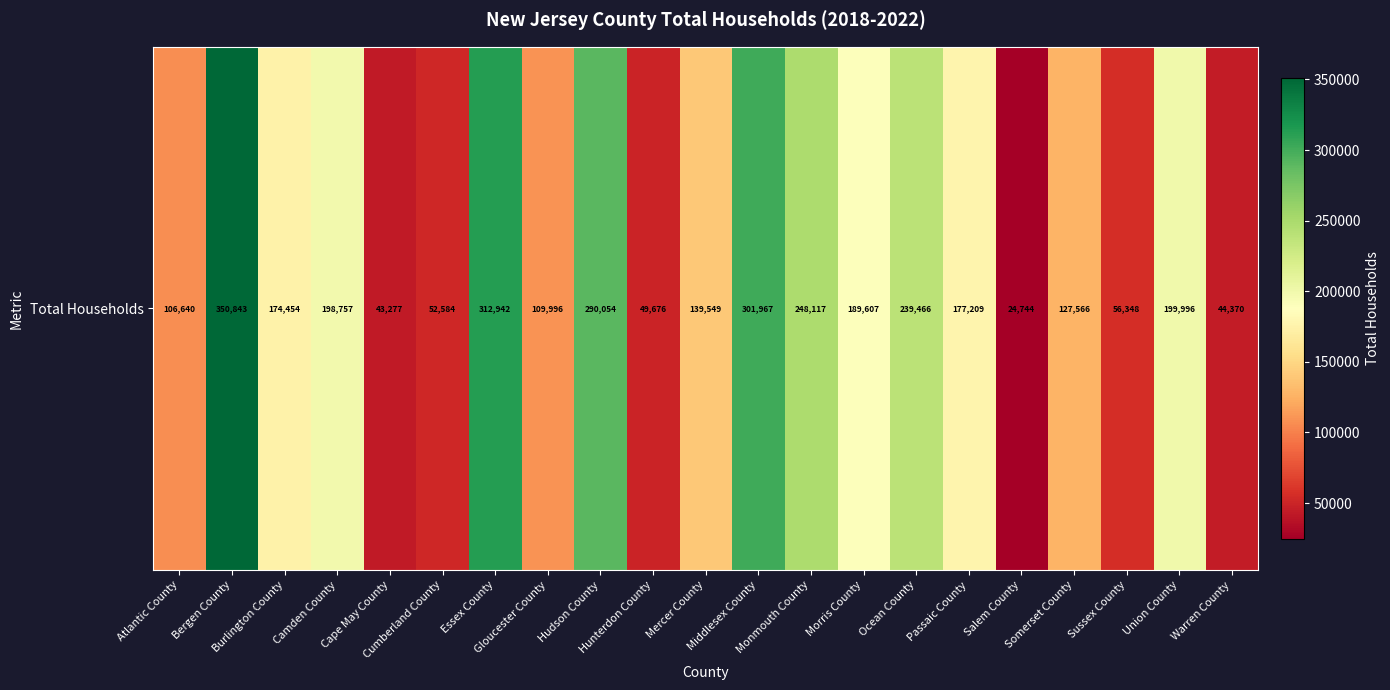

What is the ratio of the value at Atlantic County to the value at Passaic County?

0.6